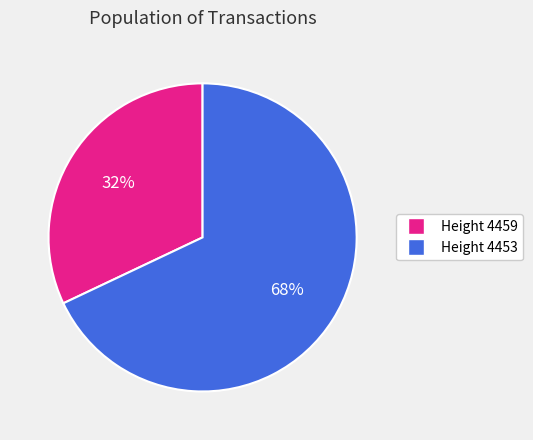

Is there any slice that represents more than half of the pie?

Yes